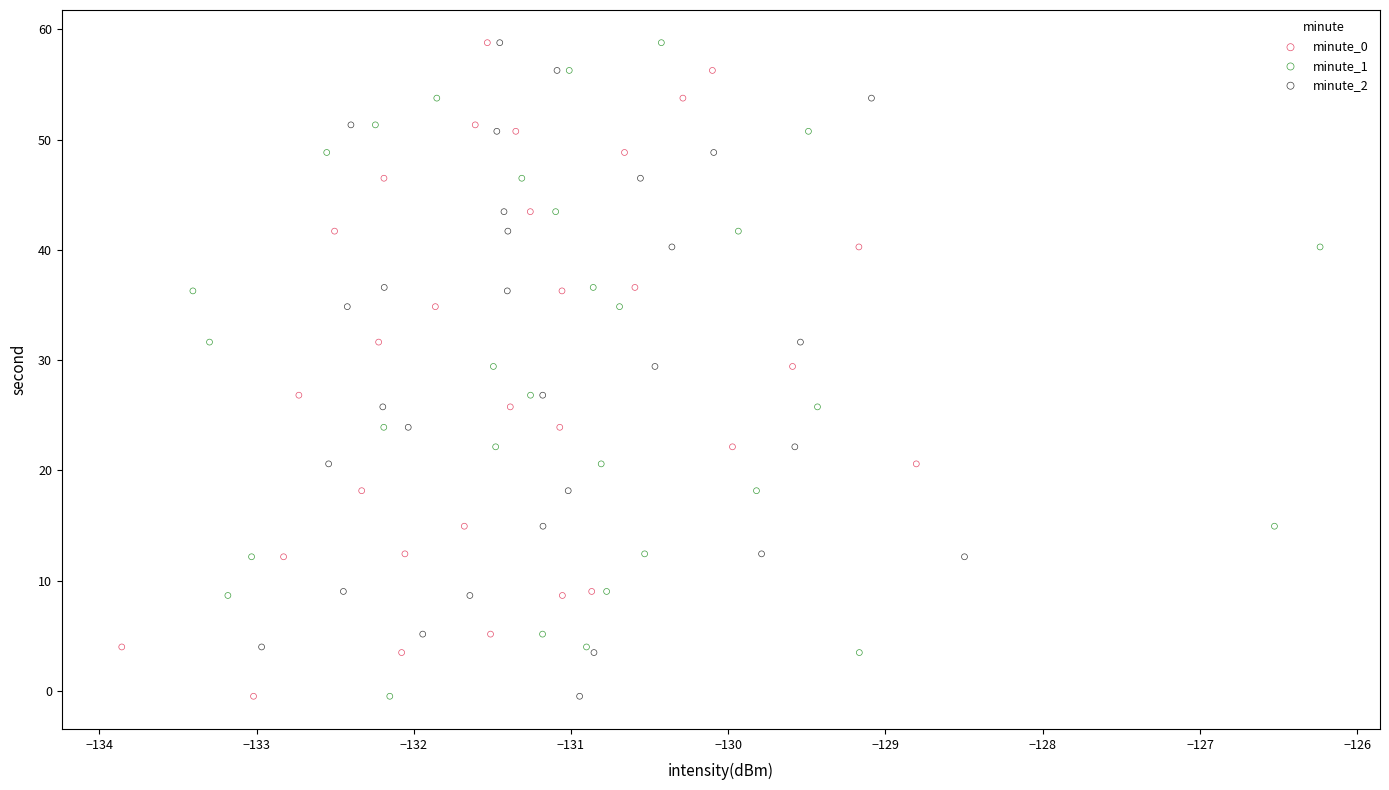

What are all the series names shown in the legend?

minute_0, minute_1, minute_2